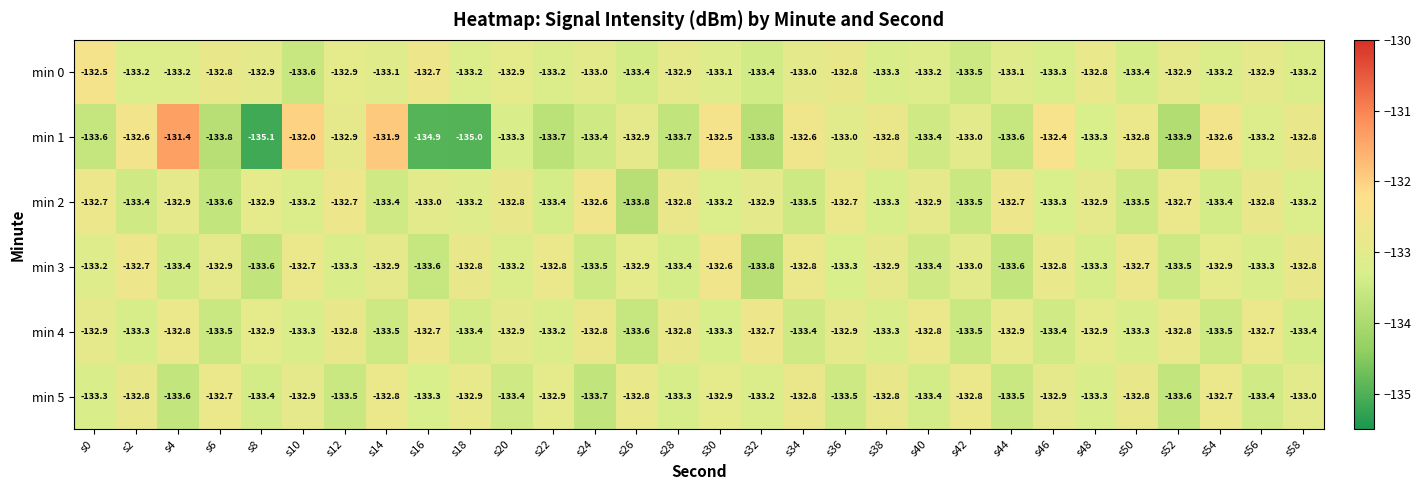

Which series has the largest total across all categories?

min 0